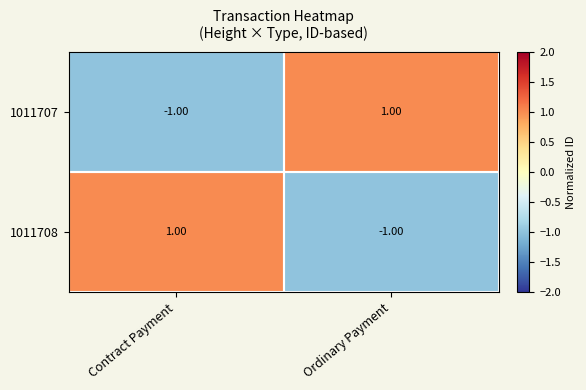

At which label does 1011707 reach its minimum?

Contract Payment